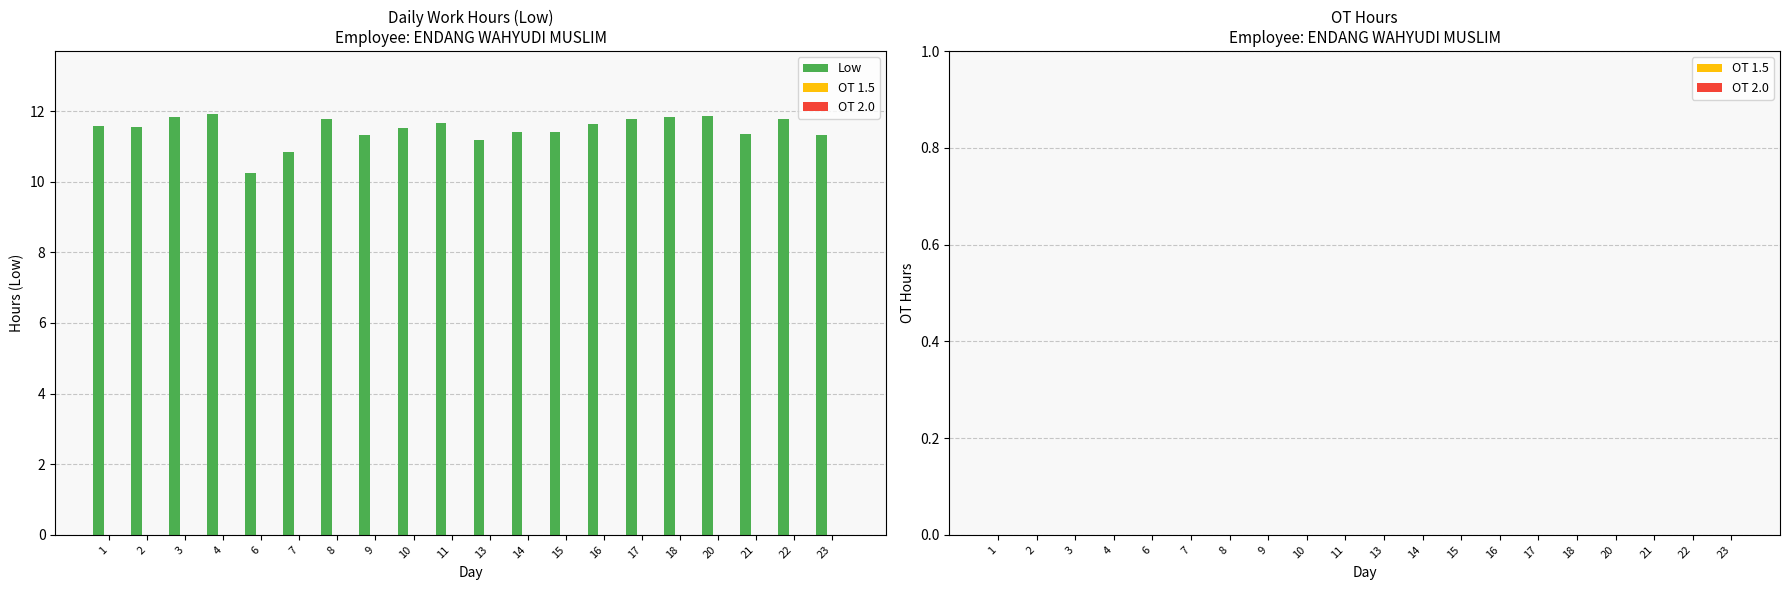

What is the value of the 15th bar from the left?

11.8